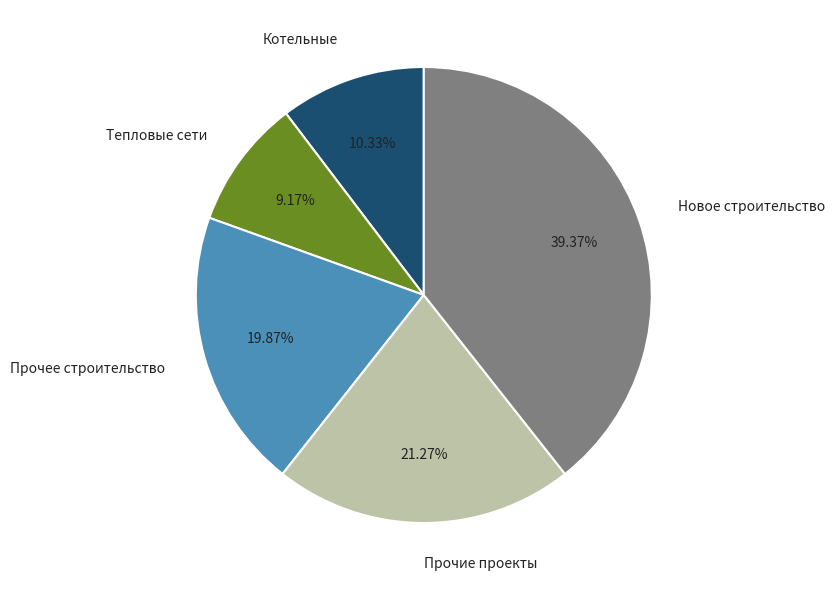

Between Котельные and Новое строительство, which is larger?

Новое строительство